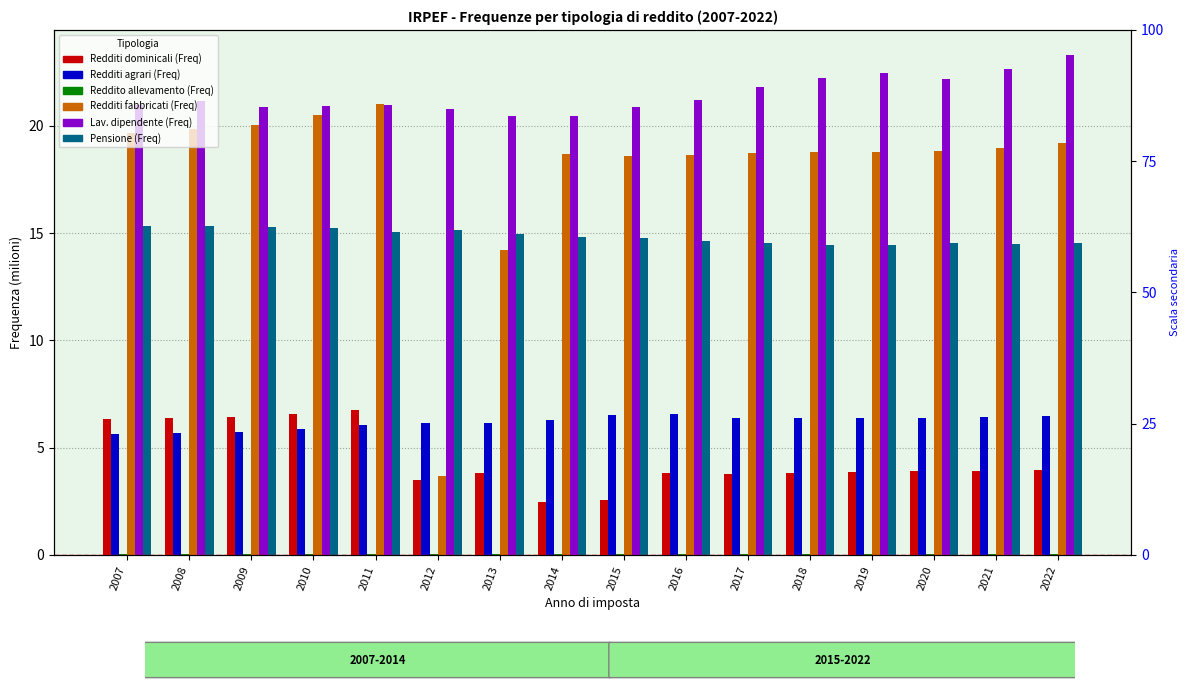

Reading left to right, what are all the values shown in this chart?

Redditi dominicali (Freq): 2007=6.3	2008=6.4	2009=6.4	2010=6.6	2011=6.8	2012=3.5	2013=3.8	2014=2.5	2015=2.6	2016=3.8	2017=3.8	2018=3.8	2019=3.8	2020=3.9	2021=3.9	2022=3.9
Redditi agrari (Freq): 2007=5.6	2008=5.7	2009=5.7	2010=5.9	2011=6.1	2012=6.1	2013=6.1	2014=6.3	2015=6.5	2016=6.6	2017=6.4	2018=6.4	2019=6.4	2020=6.4	2021=6.4	2022=6.5
Reddito allevamento (Freq): 2007=0.0	2008=0.0	2009=0.0	2010=0.0	2011=0.0	2012=0.0	2013=0.0	2014=0.0	2015=0.0	2016=0.0	2017=0.0	2018=0.0	2019=0.0	2020=0.0	2021=0.0	2022=0.0
Redditi fabbricati (Freq): 2007=19.7	2008=19.8	2009=20.1	2010=20.5	2011=21.0	2012=3.7	2013=14.2	2014=18.7	2015=18.6	2016=18.6	2017=18.7	2018=18.8	2019=18.8	2020=18.8	2021=18.9	2022=19.2
Lav. dipendente (Freq): 2007=21.0	2008=21.1	2009=20.9	2010=20.9	2011=21.0	2012=20.8	2013=20.5	2014=20.5	2015=20.9	2016=21.2	2017=21.8	2018=22.2	2019=22.5	2020=22.2	2021=22.6	2022=23.3
Pensione (Freq): 2007=15.3	2008=15.3	2009=15.3	2010=15.2	2011=15.1	2012=15.1	2013=15.0	2014=14.8	2015=14.8	2016=14.6	2017=14.5	2018=14.4	2019=14.5	2020=14.5	2021=14.5	2022=14.5